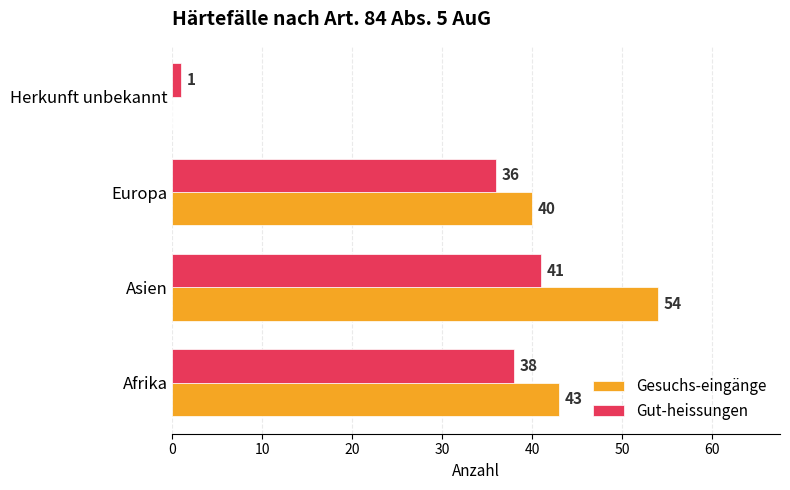

What is the total value across all series at Afrika?

81